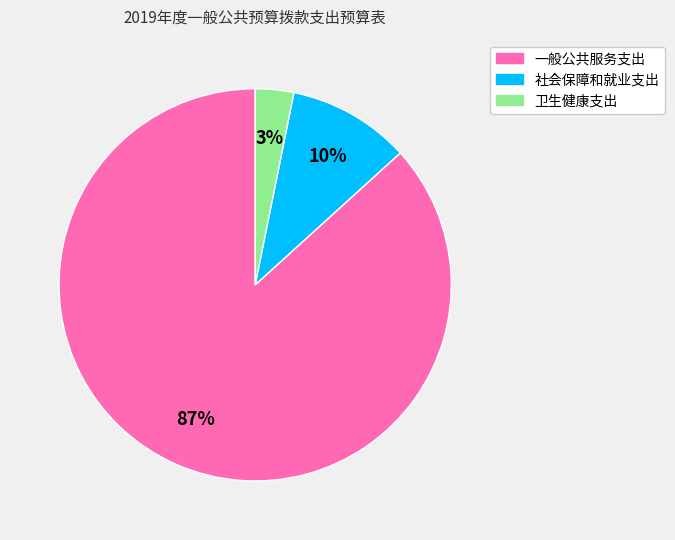

What percentage is the 社会保障和就业支出 slice, to the nearest percent?

10%